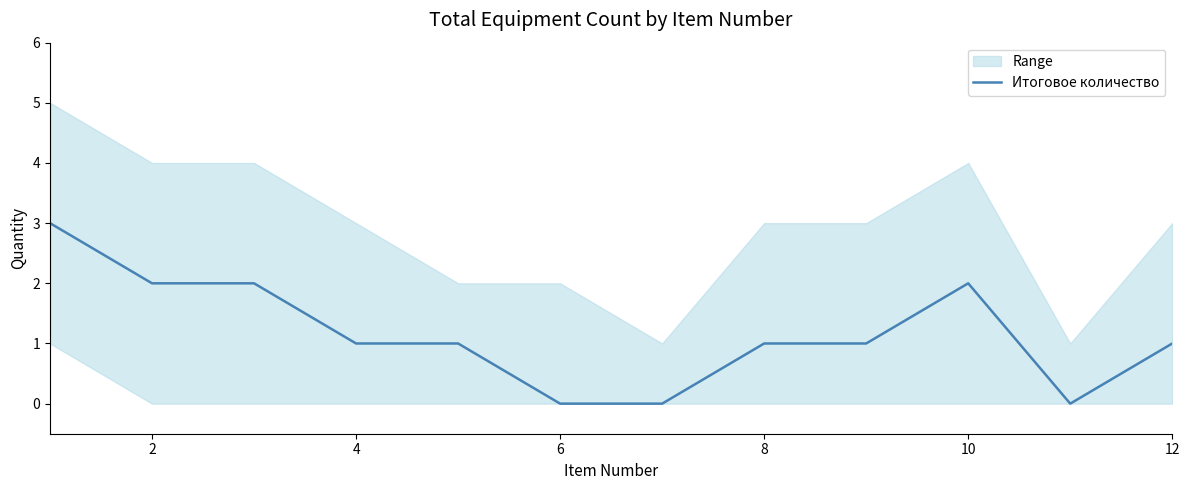

How many values are between 1 and 2?

8